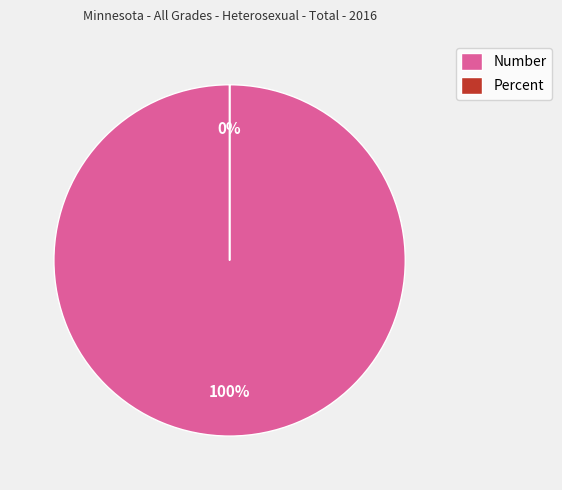

Is it true that Number is 100% of the pie?

True